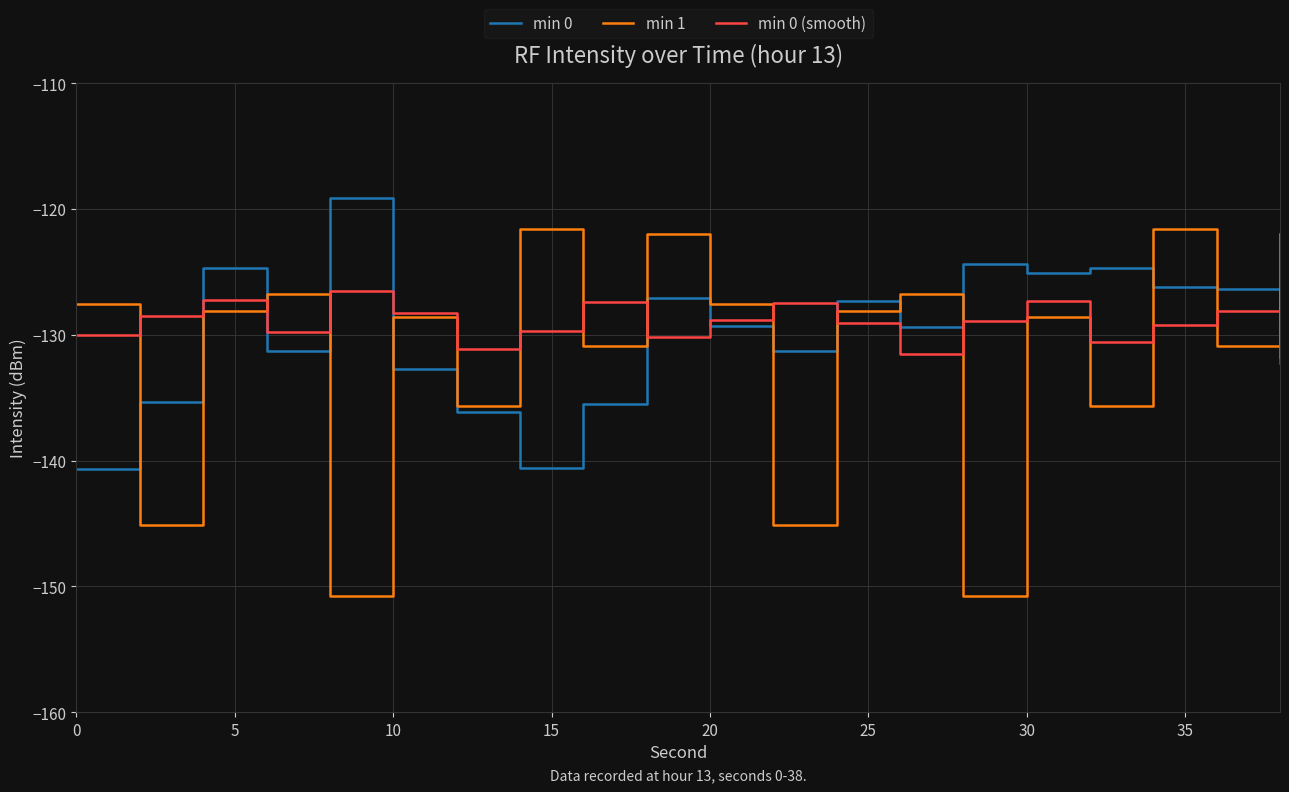

What is the maximum value shown in the chart?

-119.1